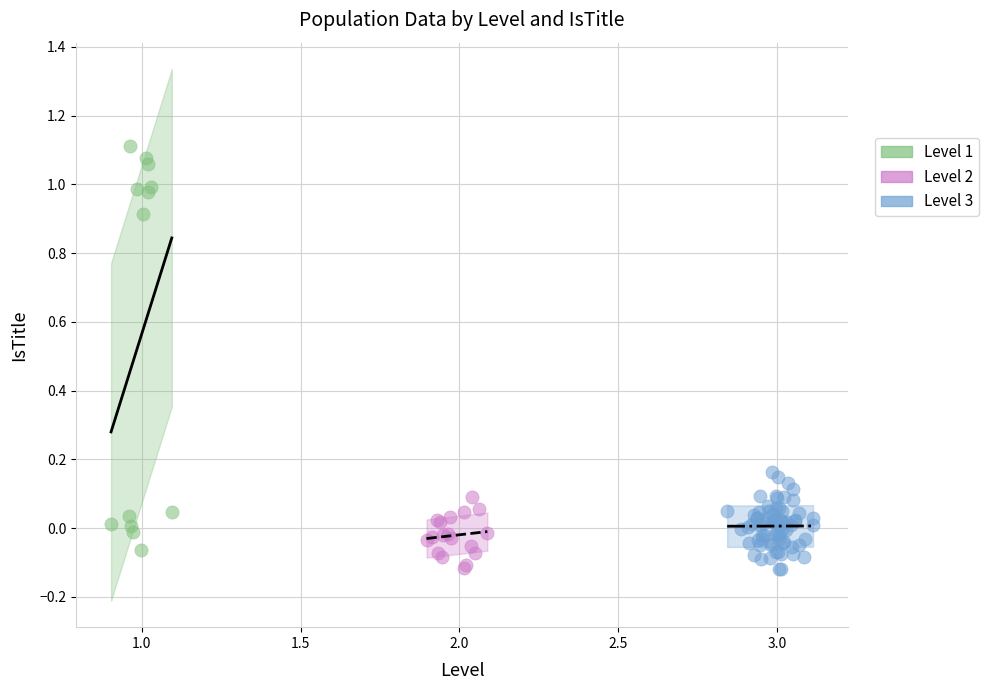

Which series contains the highest Y value?

Level 1